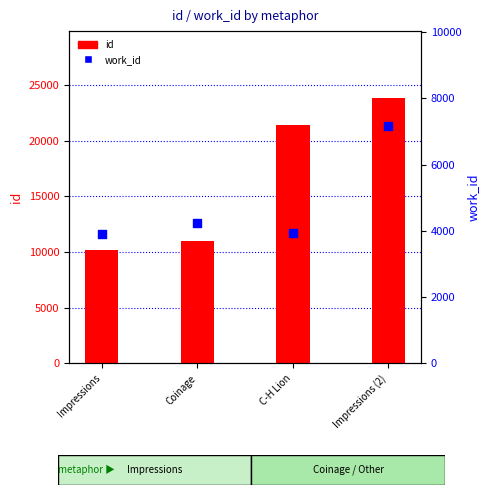

At which category is the sum across all series the highest?

Impressions (2)